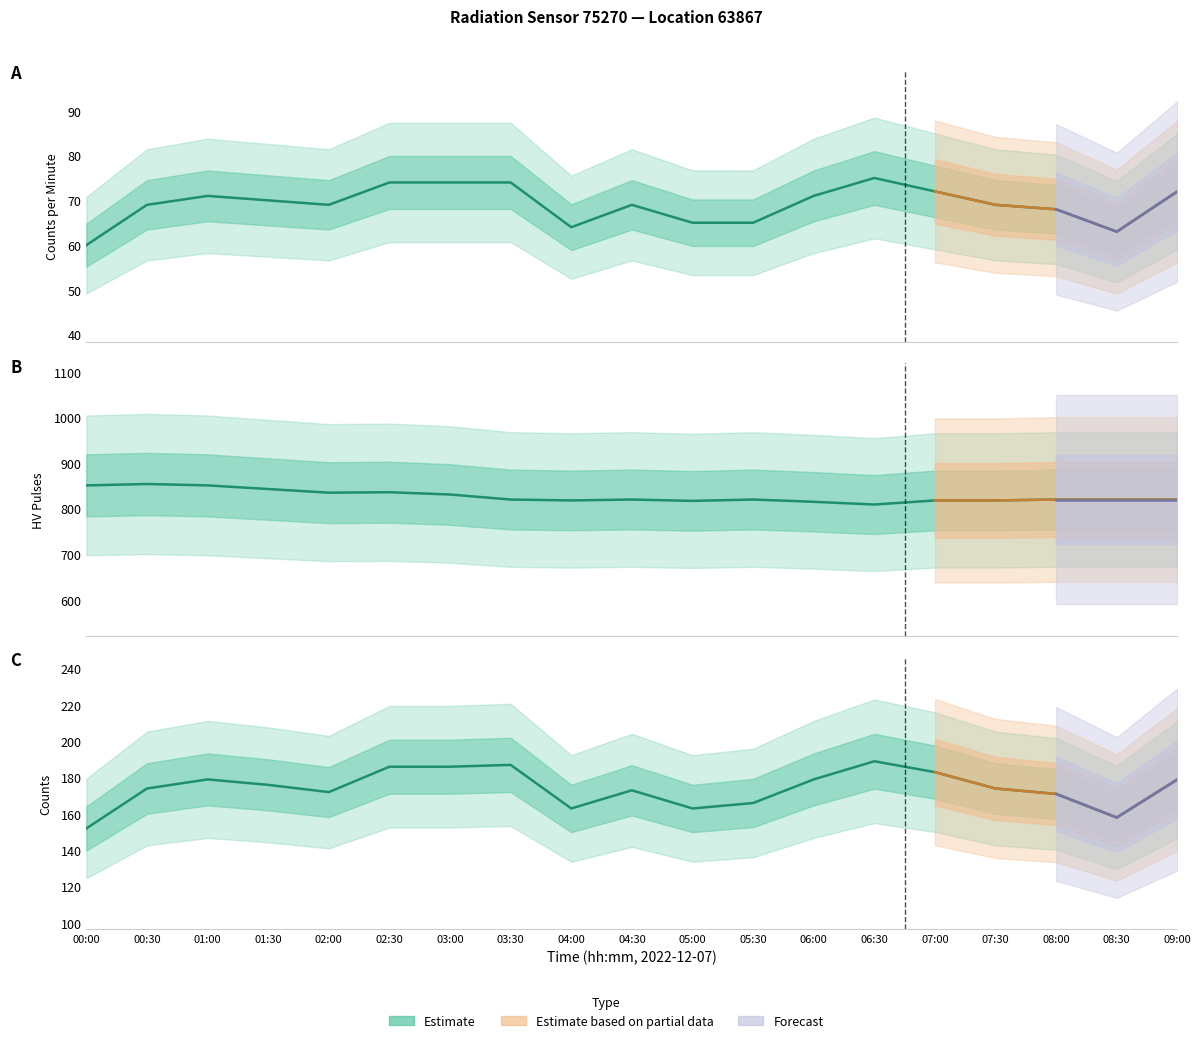

True or false: hv_pulses has a value of 818 at 07:30.

True